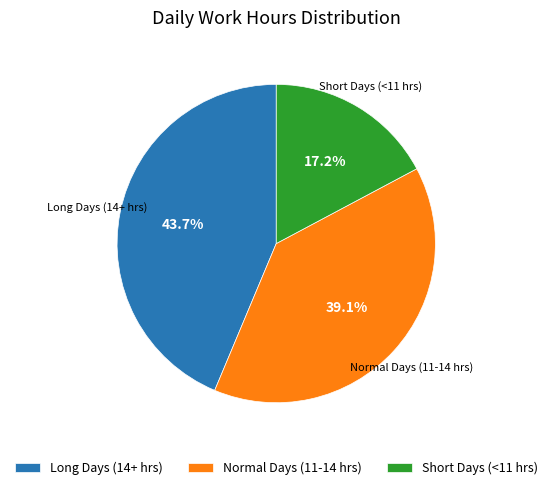

Between Short Days (<11 hrs) and Normal Days (11-14 hrs), which is larger?

Normal Days (11-14 hrs)